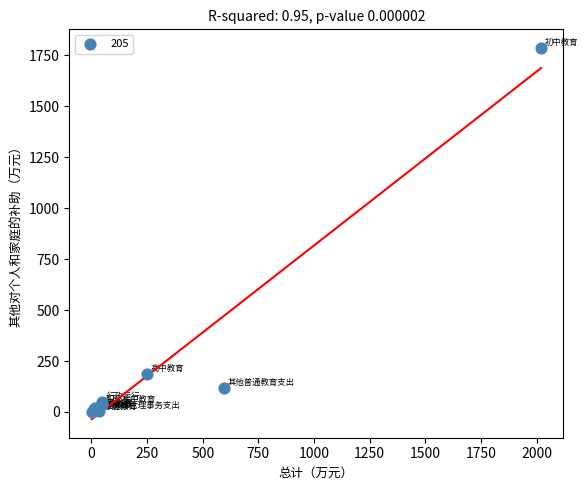

What Y value in the scatter plot is closest to 893?

188.2